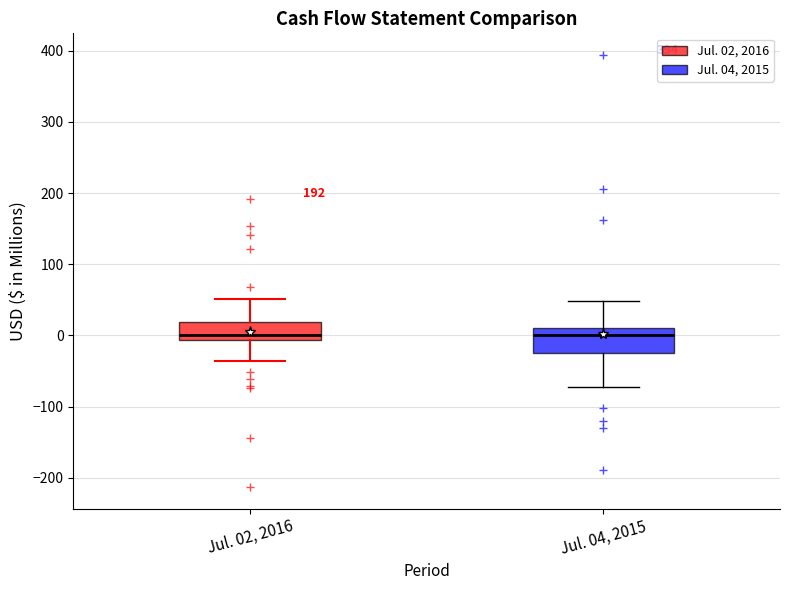

Reading left to right, read every box against the y-axis: the position of its median line, the range the box covers, and the ends of its whiskers. The values are not printed on the chart, so give them approximately, as read against the axis.

Jul. 02, 2016: median 0, box -10 to 20, whiskers -40 to 50
Jul. 04, 2015: median 0, box -20 to 10, whiskers -70 to 50